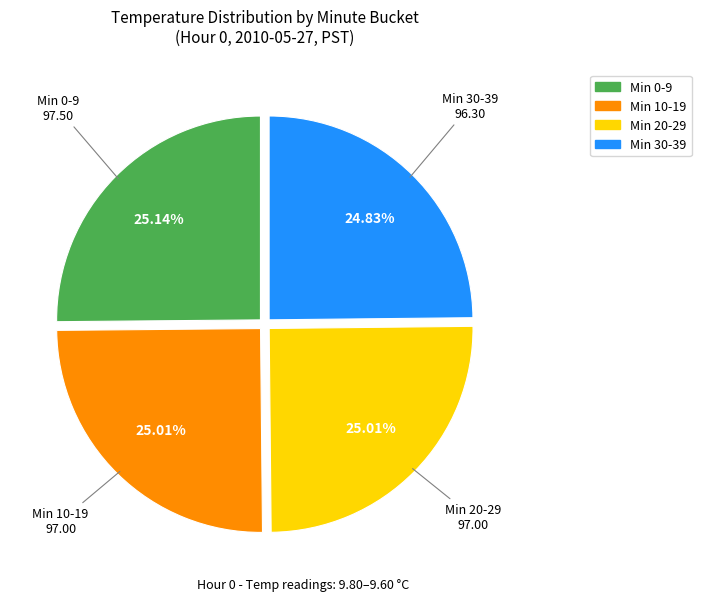

Is there any slice that represents more than half of the pie?

No